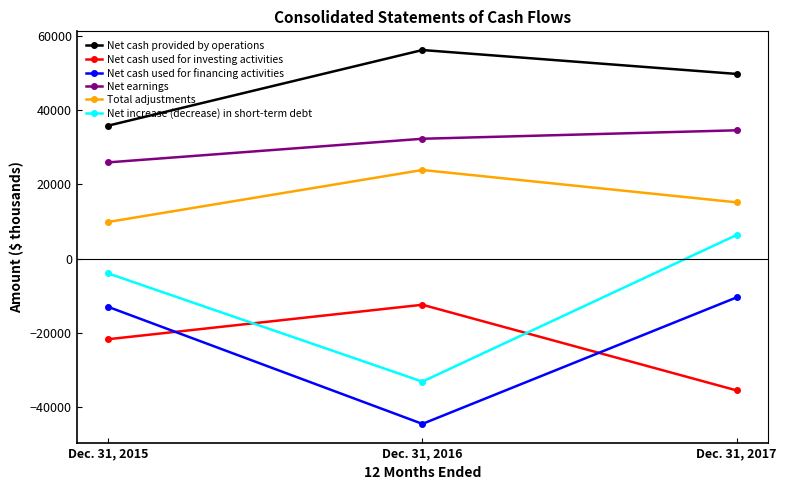

What is the lowest value of the Net increase (decrease) in short-term debt series?

-33096